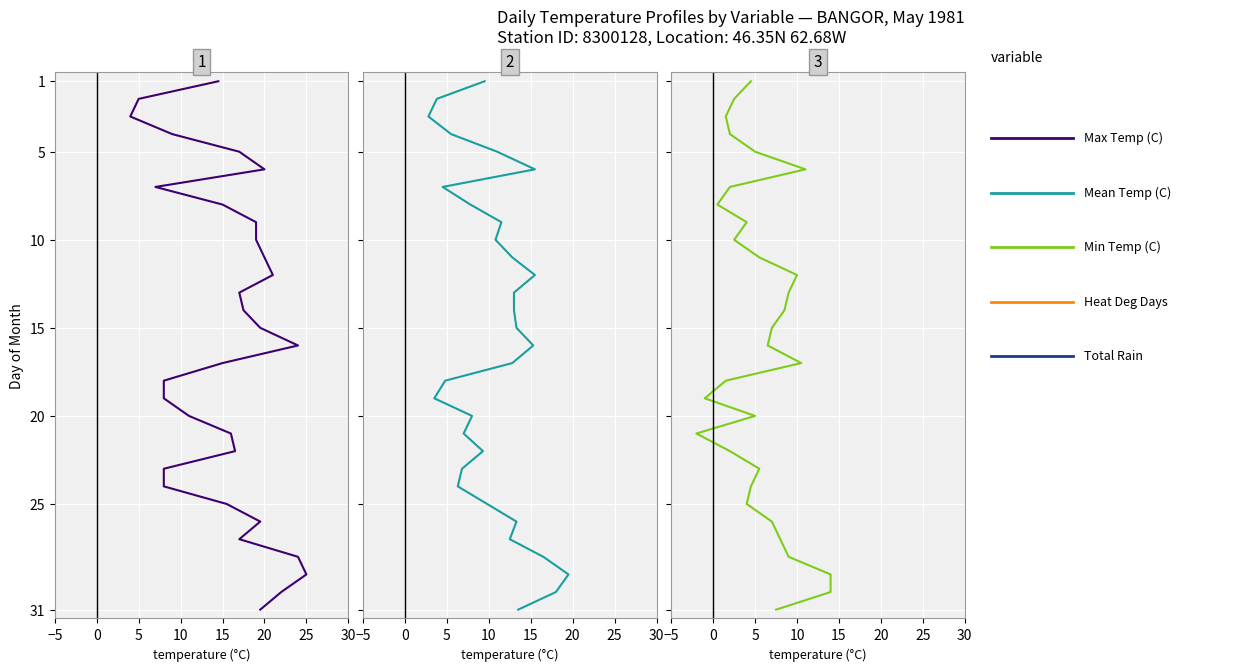

What is the label of the 26th point from the right?

20